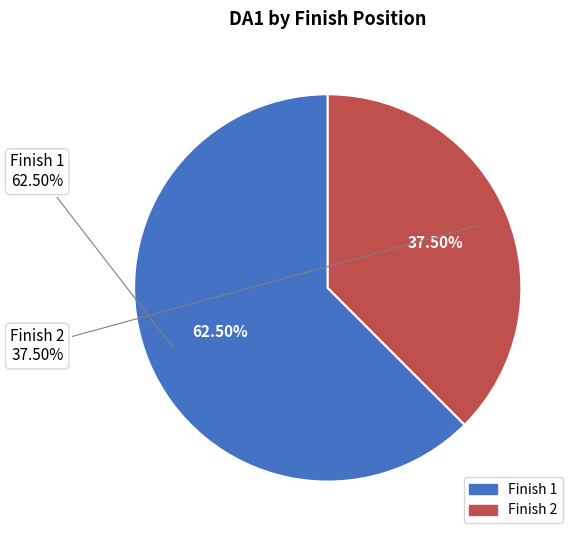

Rank the categories by value from highest to lowest.

1, 2